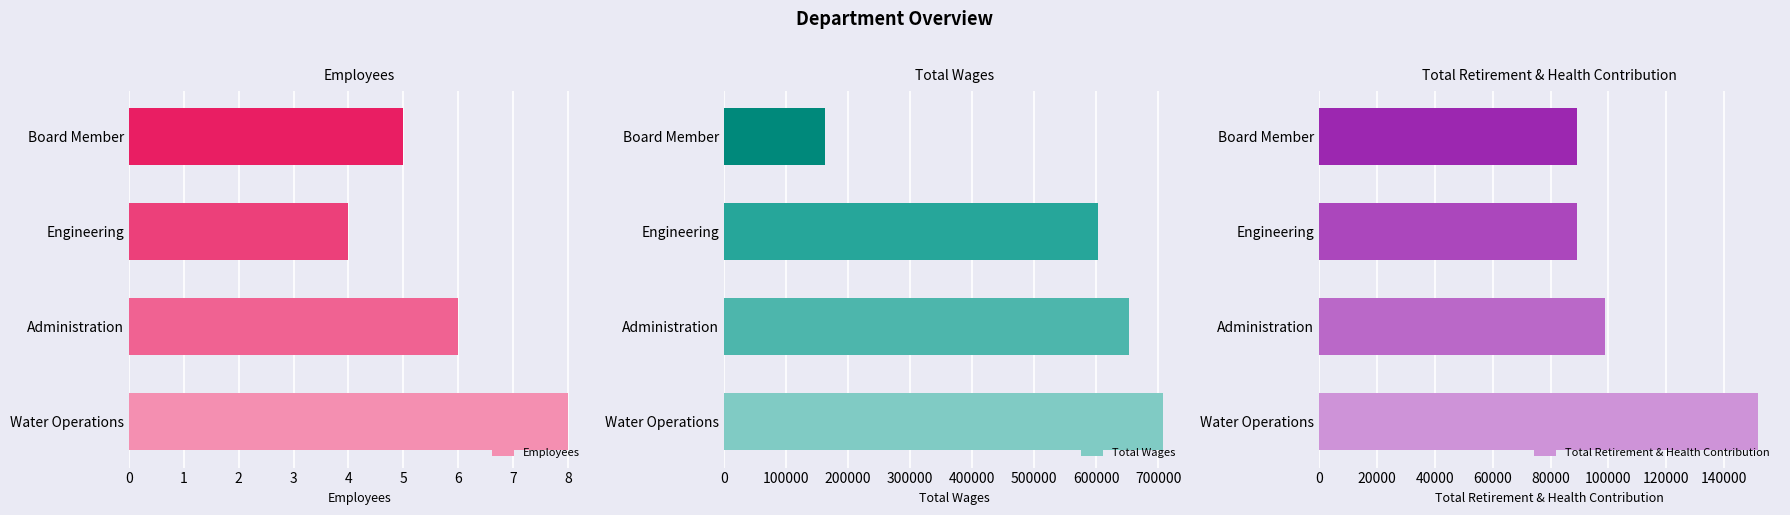

Is it true that Total Wages equals 652703 at Administration?

True